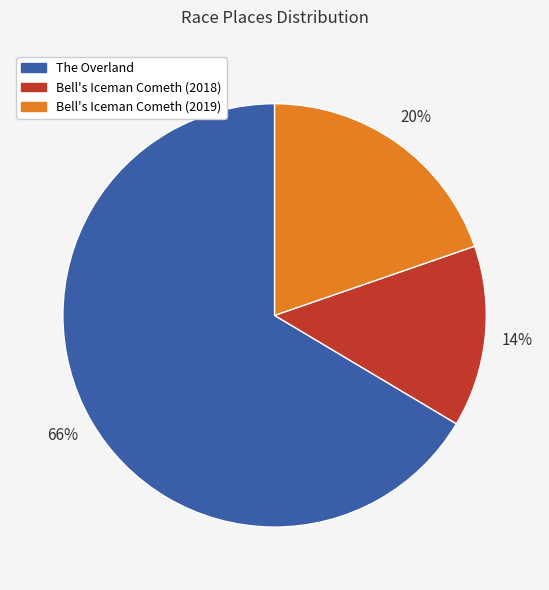

Does Bell's Iceman Cometh (2019) represent more than half of the total?

No